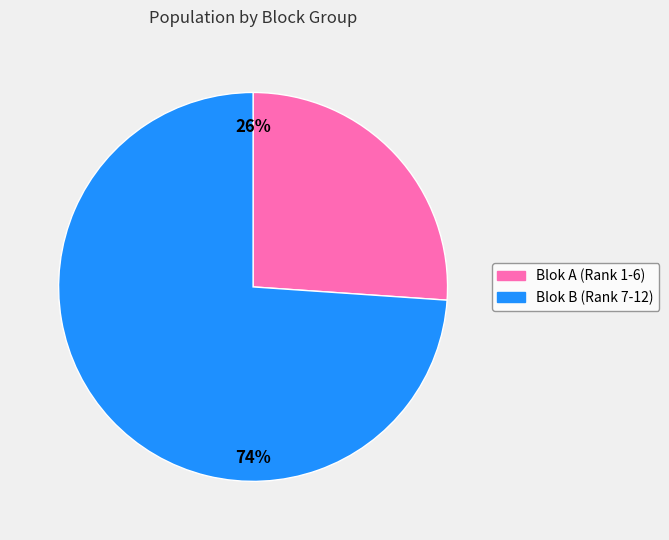

How many segments does this pie chart have?

2